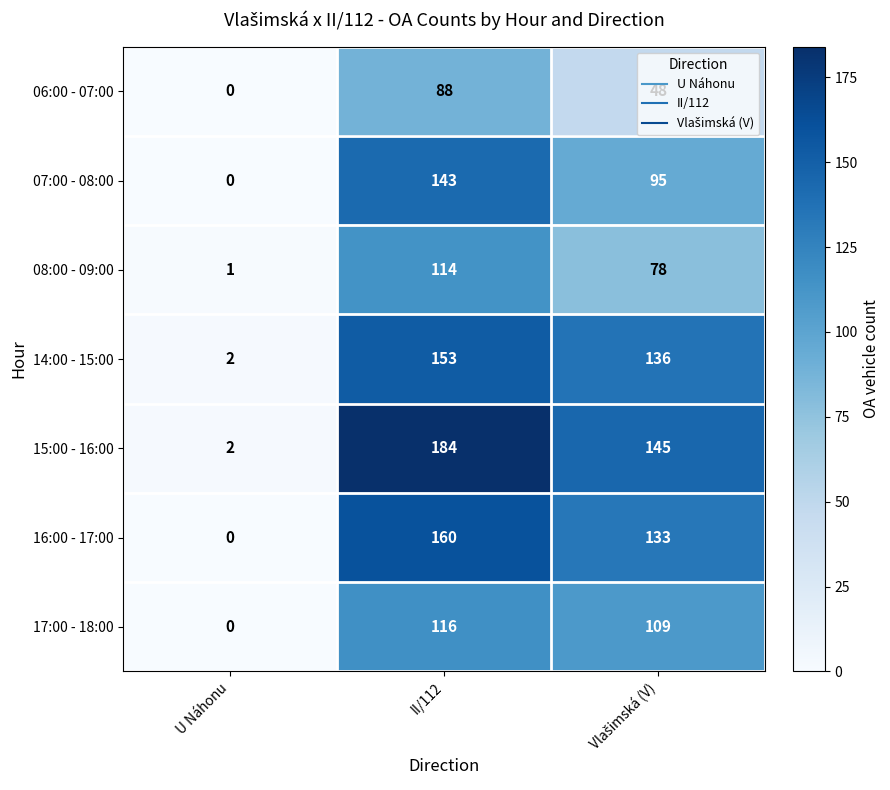

What is the sum of all 14:00 - 15:00 values?

291